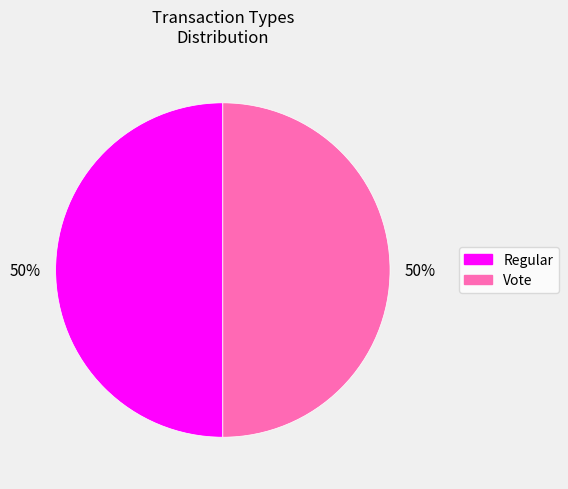

Do Vote and Regular together represent more than half of the pie?

Yes